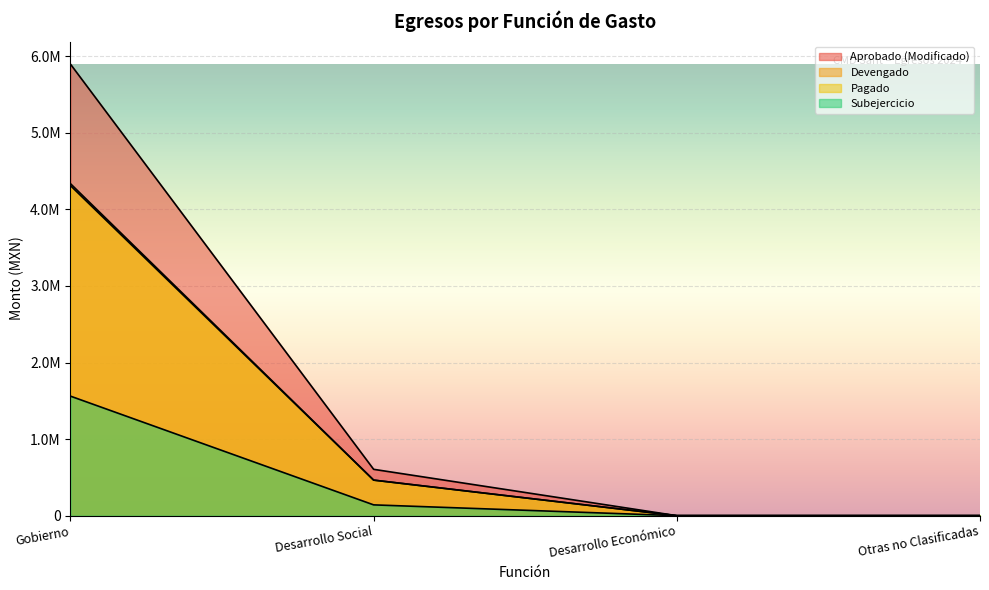

How many categories are shown in the chart?

4